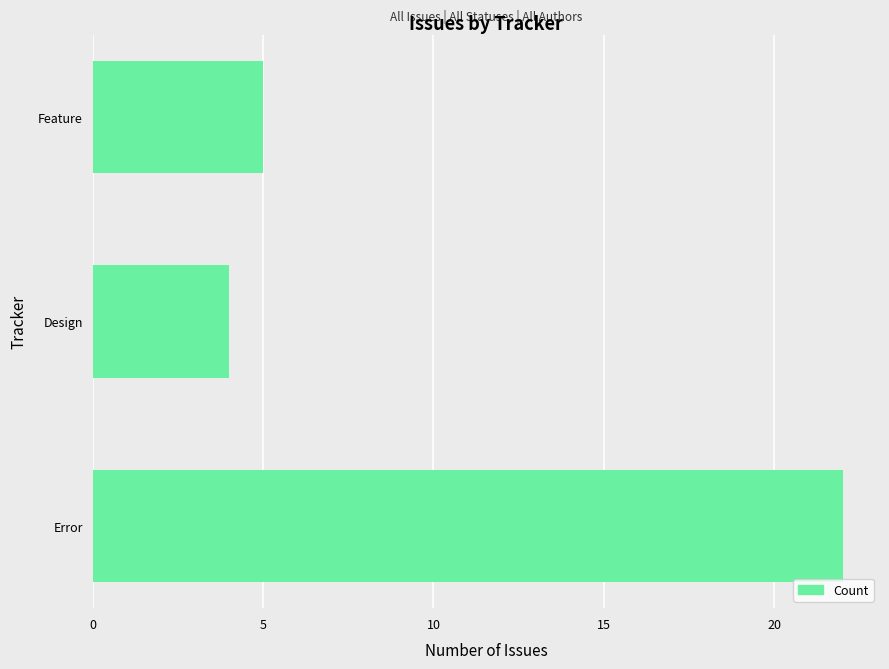

What is the sum of the values at Design and Error?

26